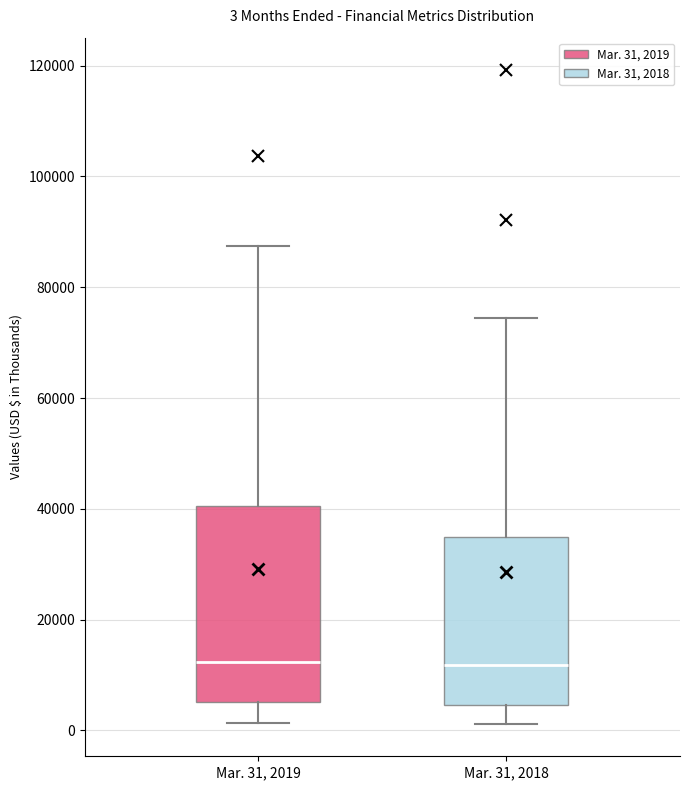

Which box is the tallest, from its lower edge to its upper edge?

Mar. 31, 2019